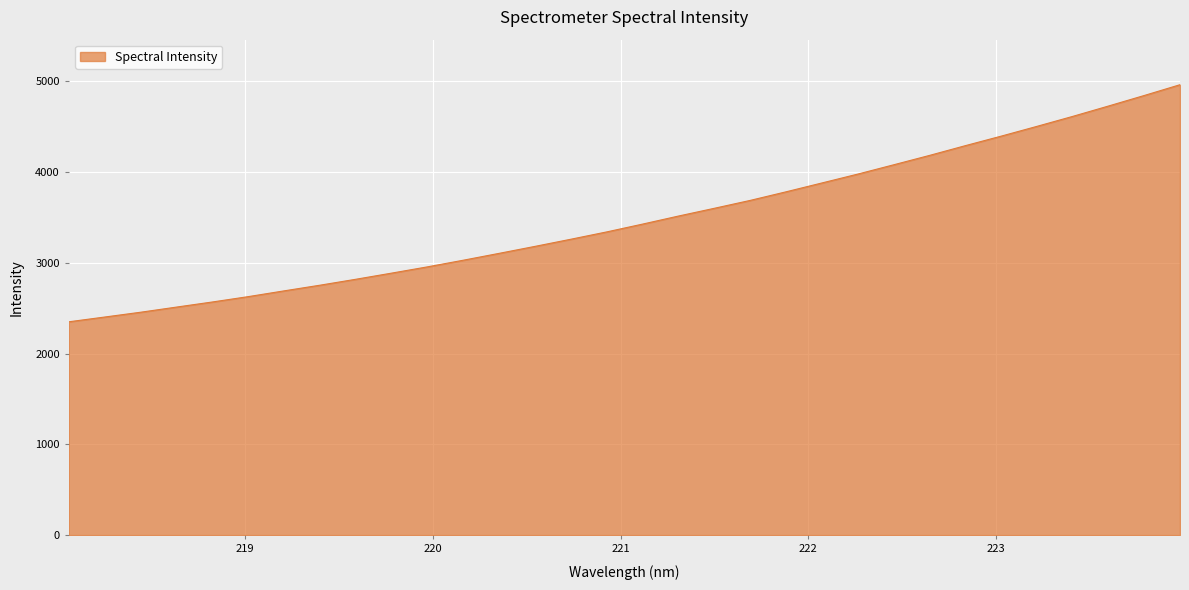

How many values exceed 3425?

16